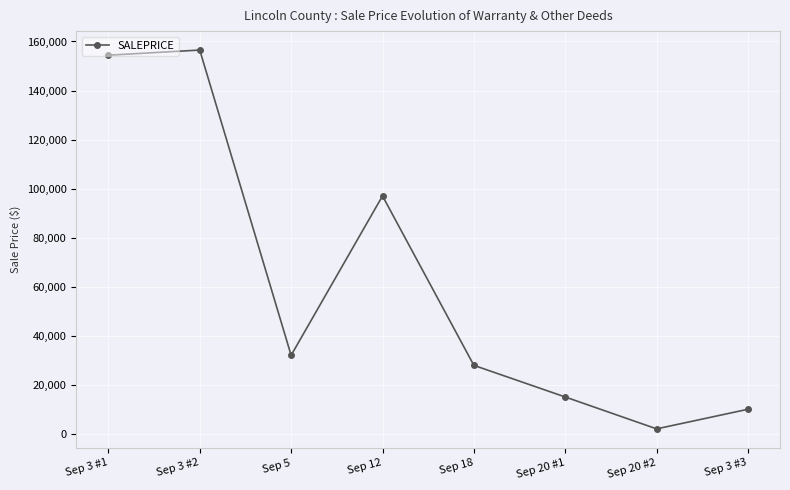

How many data points are less than 32000?

4